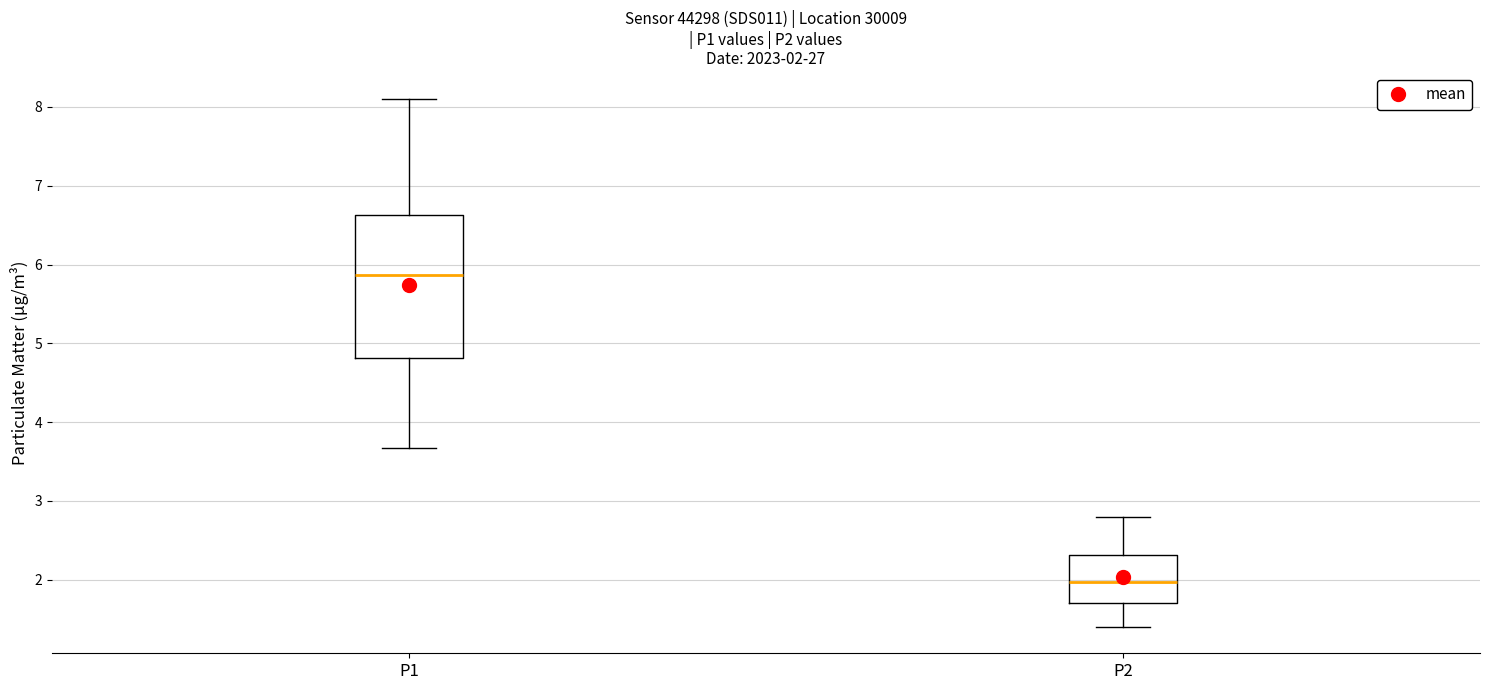

Which box is the tallest, from its lower edge to its upper edge?

P1